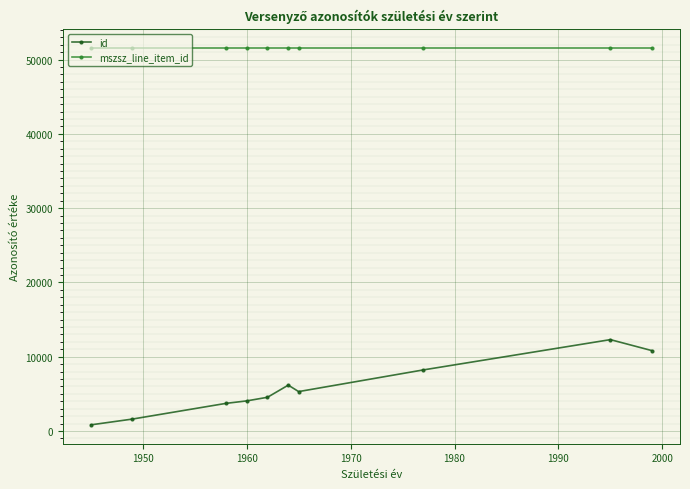

How many categories are shown in the chart?

10